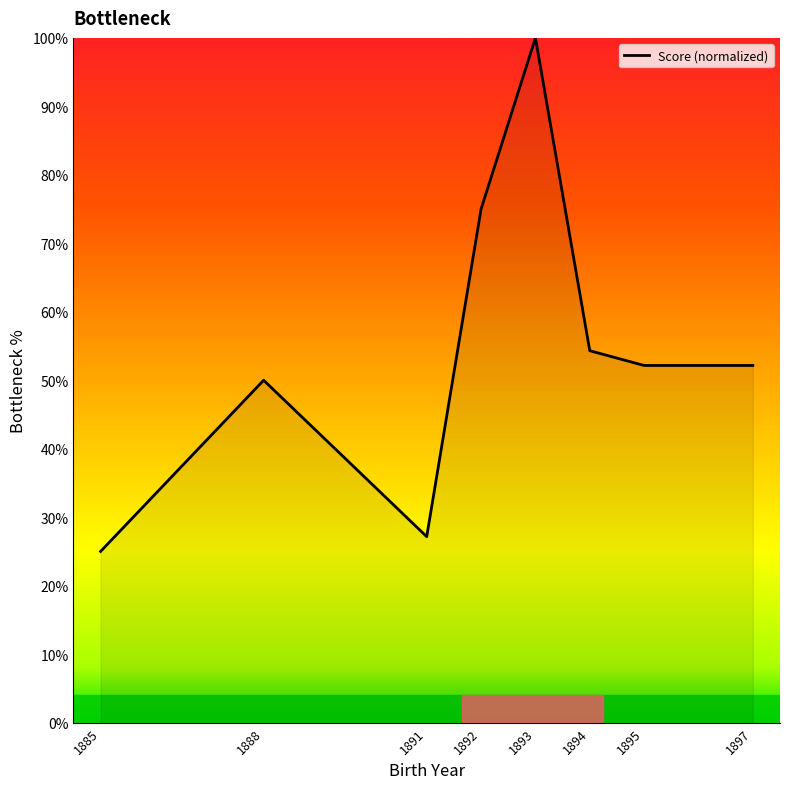

Reading right to left, what are all the values shown in this chart?

52.2	52.2	54.3	100.0	75.0	27.2	50.0	25.0